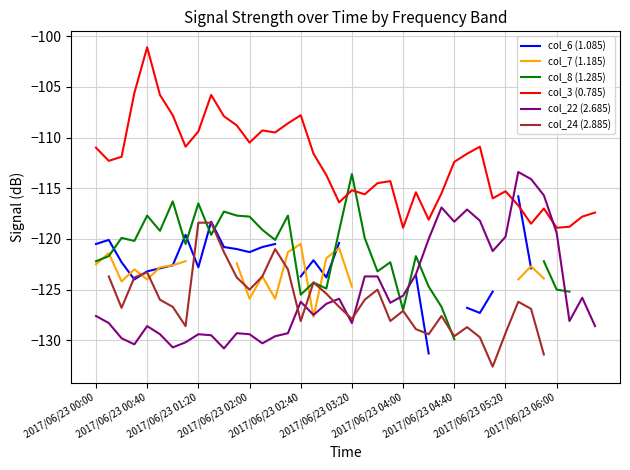

What is the label of the 10th point from the left?

2017/06/23 06:00